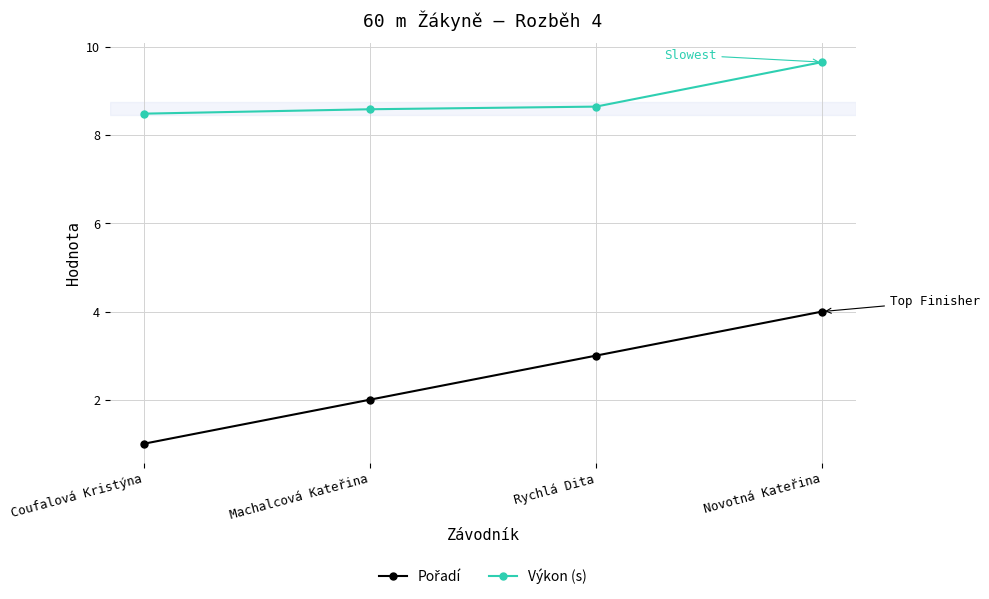

Count the Výkon (s) values in the range 8 to 9.

3